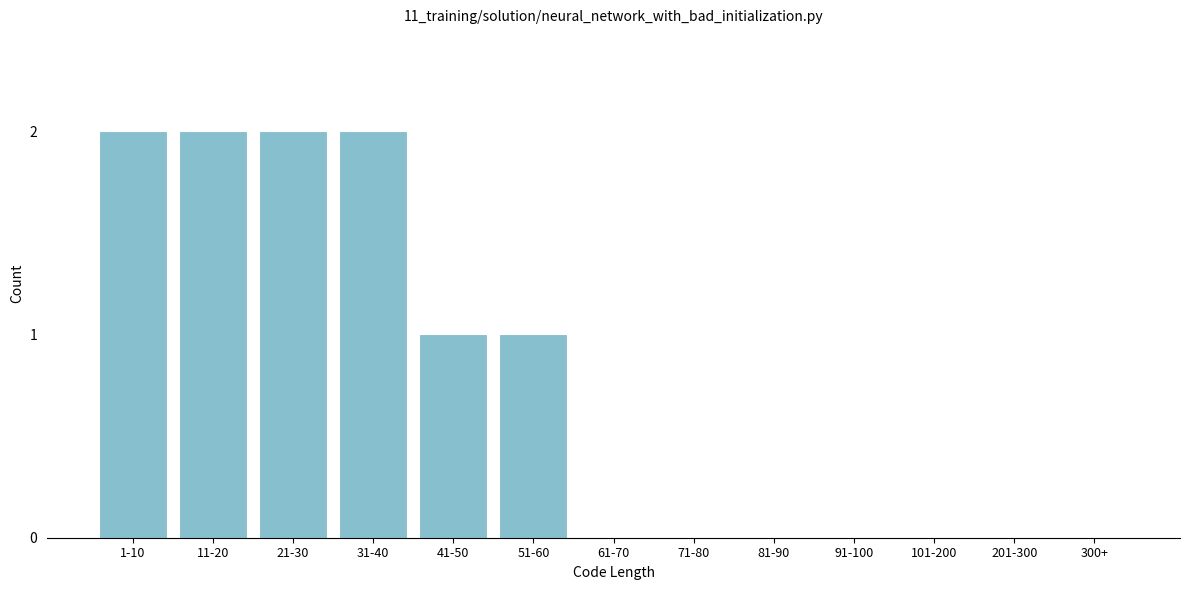

Reading left to right, transcribe all the data shown in this chart.

1-10=2	11-20=2	21-30=2	31-40=2	41-50=1	51-60=1	61-70=0	71-80=0	81-90=0	91-100=0	101-200=0	201-300=0	300+=0